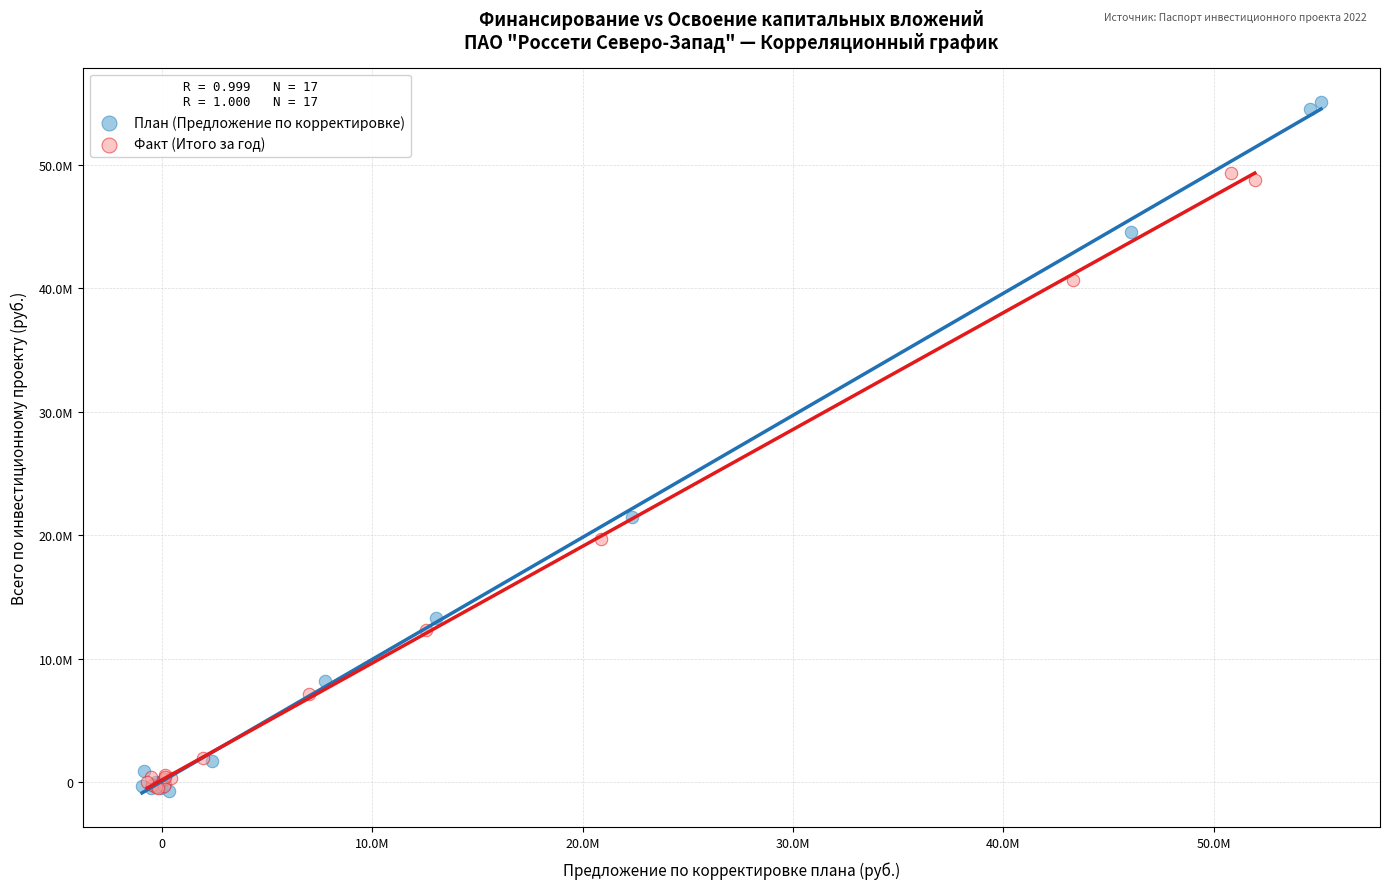

Which series reaches the maximum Y coordinate?

План (Предложение по корректировке)